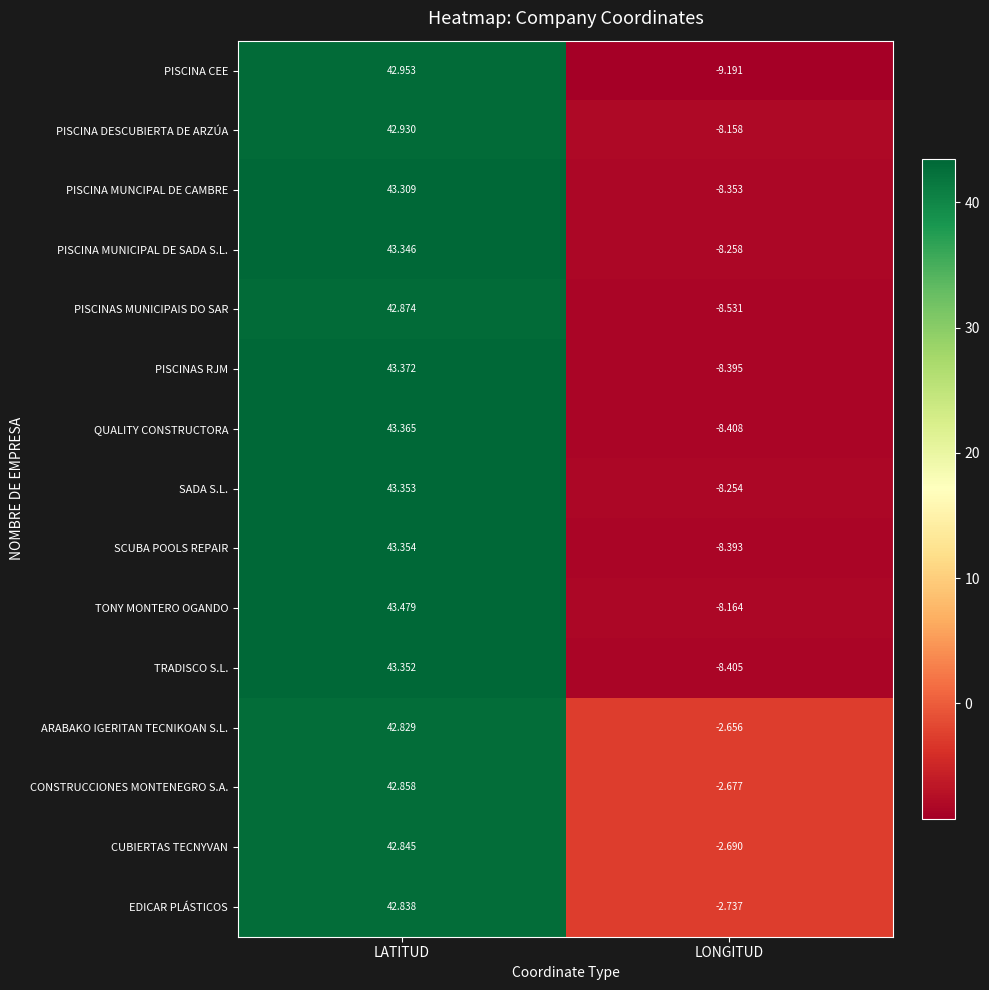

Where is CONSTRUCCIONES MONTENEGRO S.A. nearest to the value 20?

LONGITUD